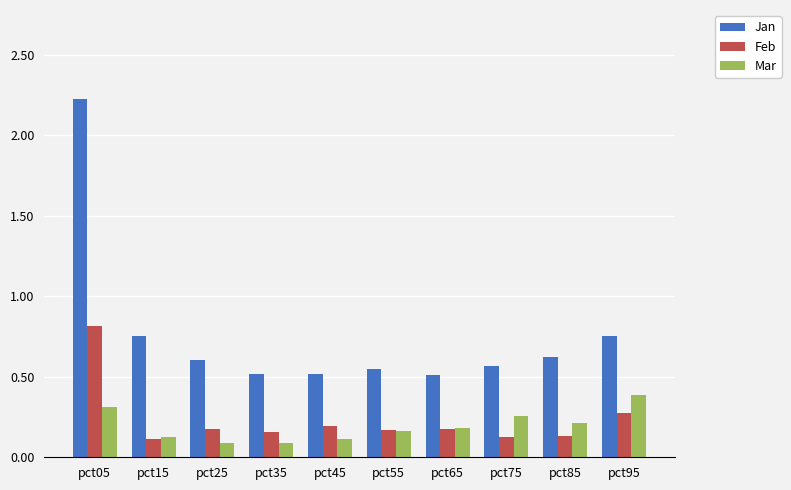

What is the total value across all series at pct15?

1.0